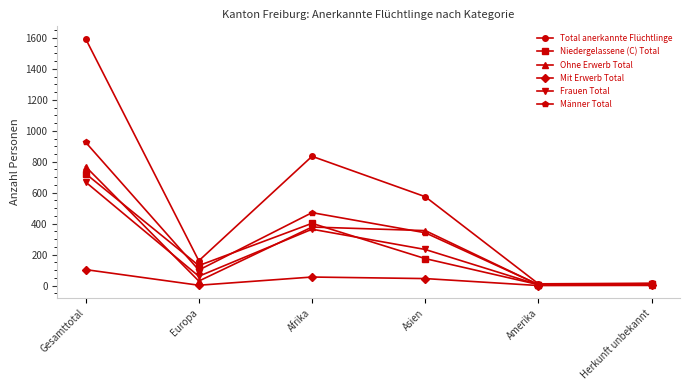

What is the average value of the Niedergelassene (C) Total series?

241